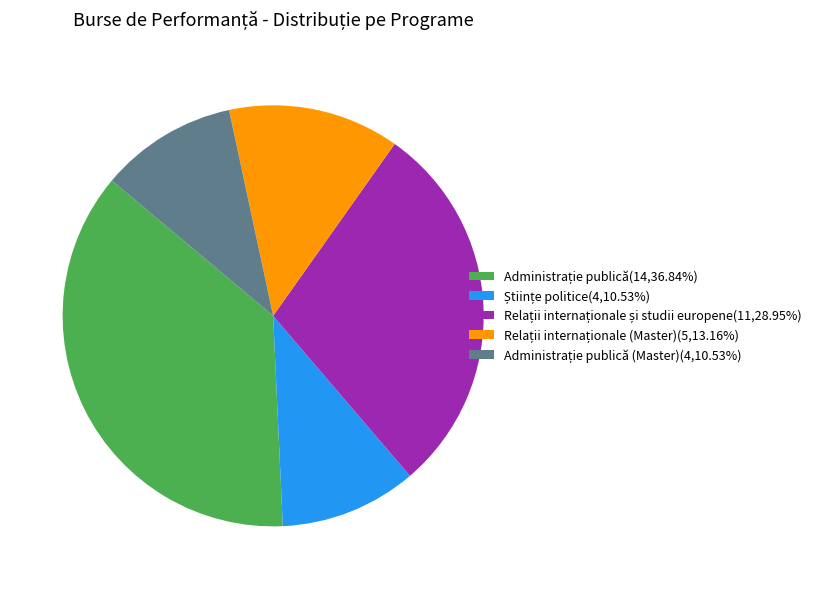

Is there any slice that represents more than half of the pie?

No